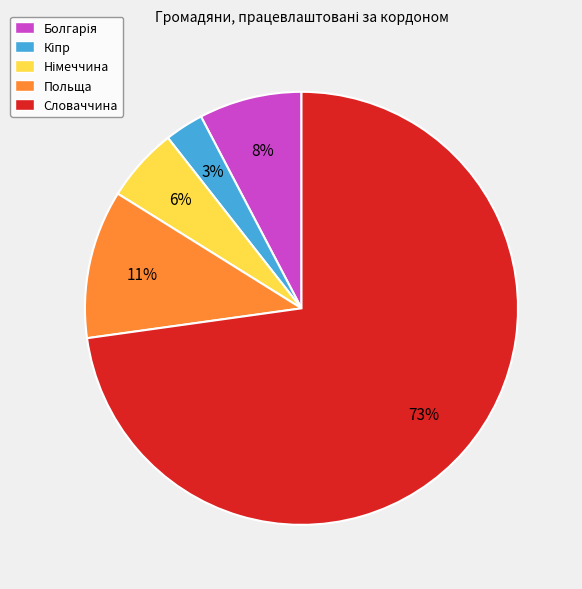

Is the sum of Польща and Словаччина greater than half?

Yes